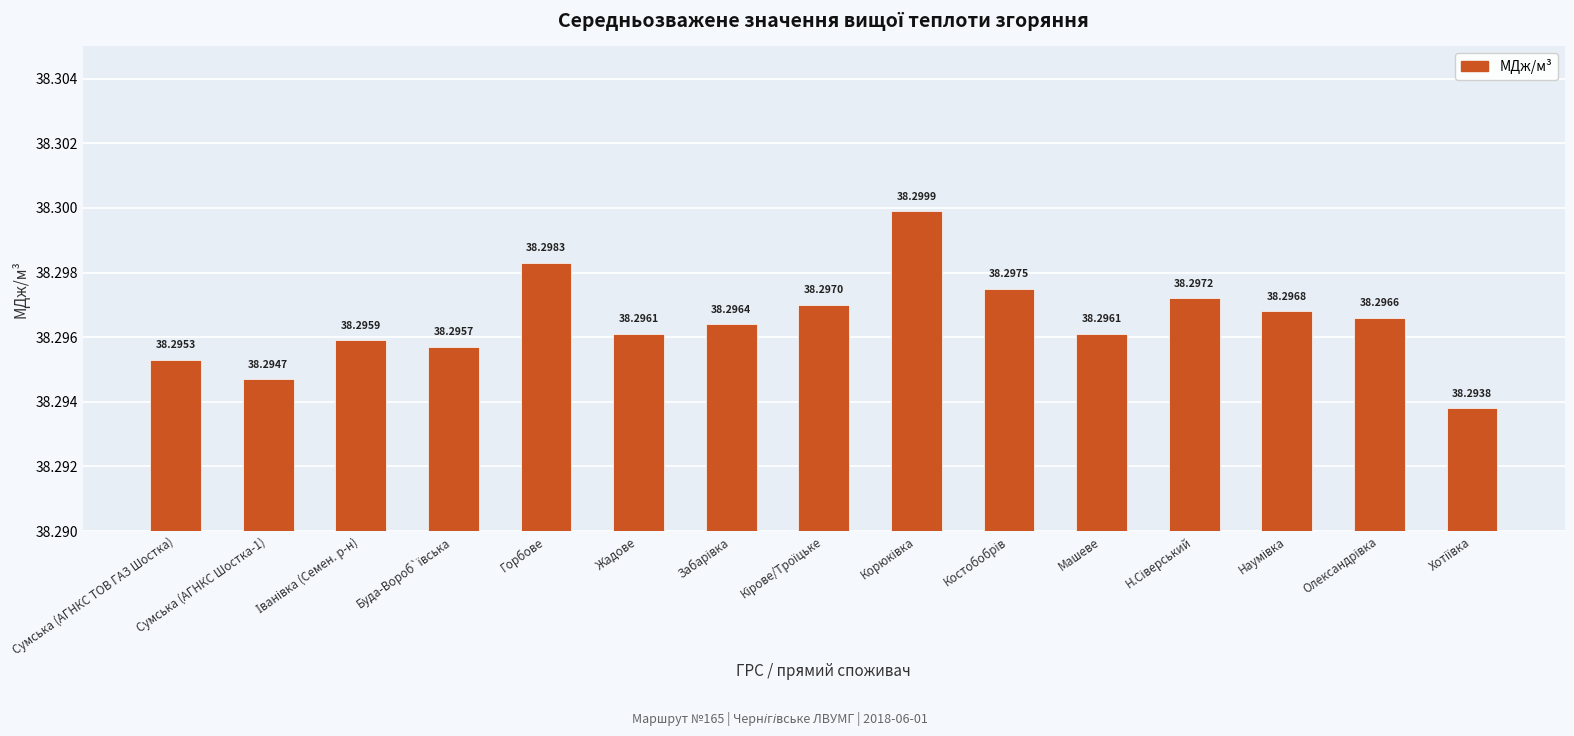

What is the value of the 5th bar from the left?

38.3